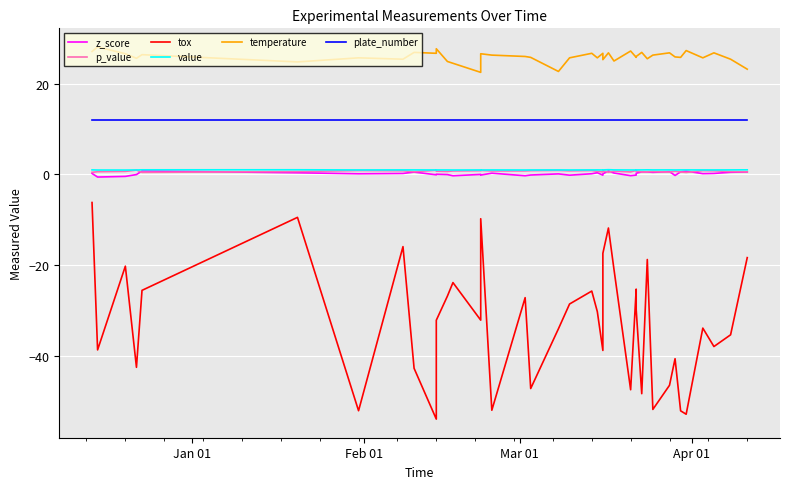

The value of value at 27 is 1.8. True or false?

False